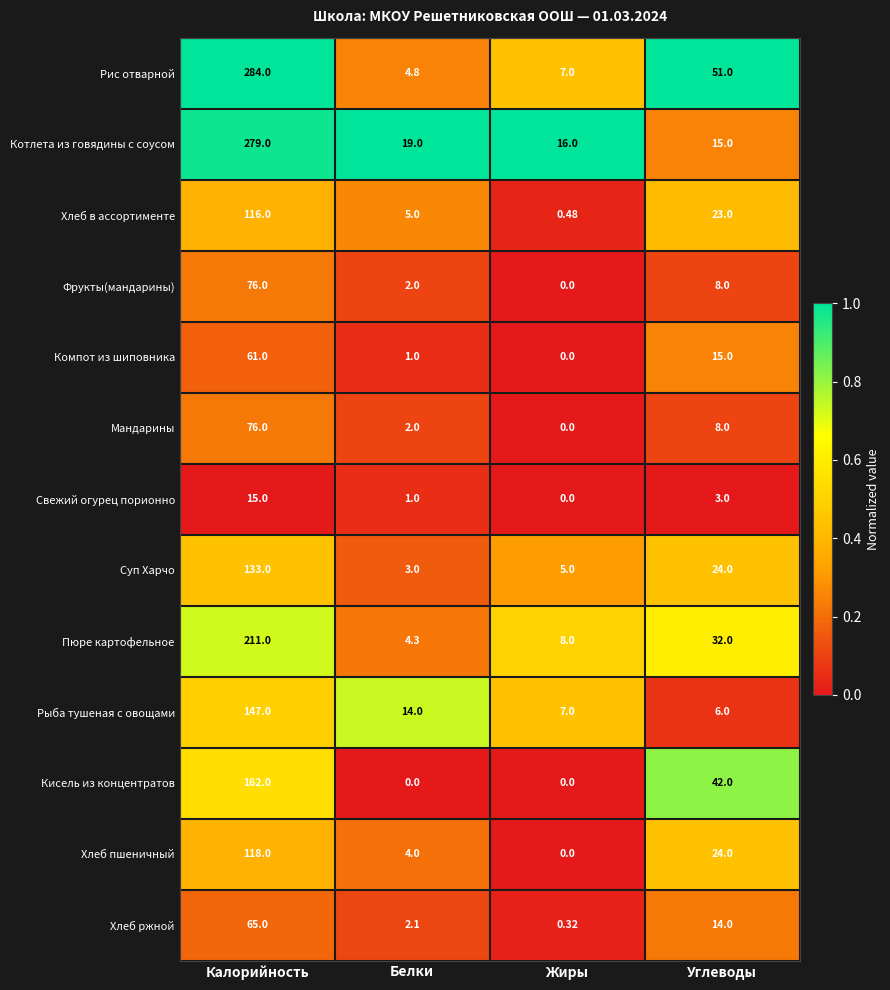

At which label does Хлеб ржной first exceed 14?

Калорийность